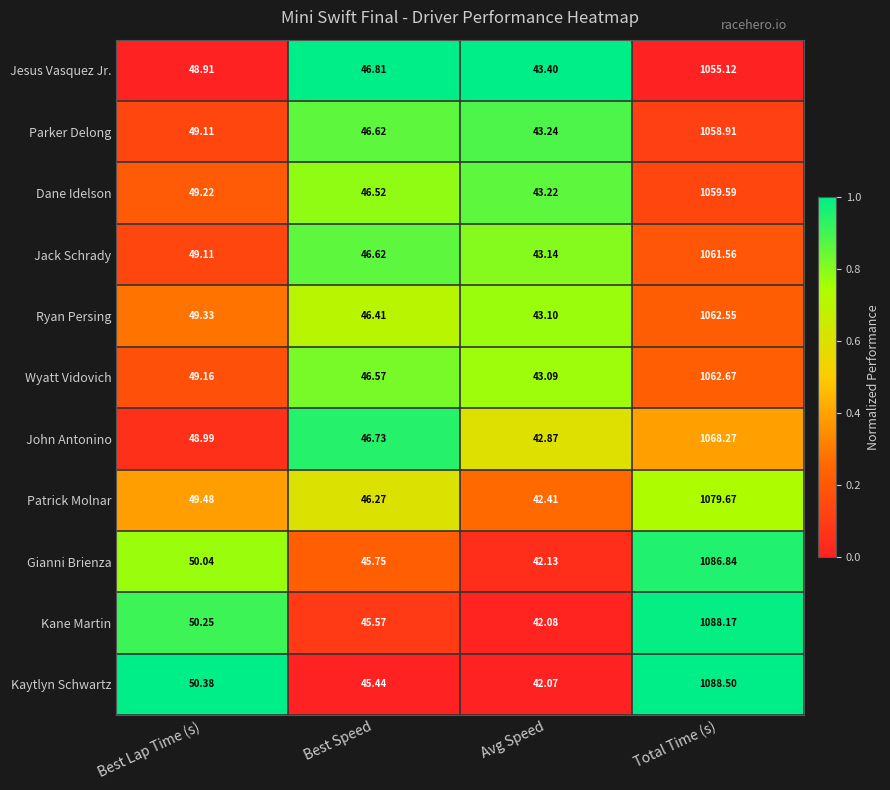

Where is Dane Idelson nearest to the value 551?

Best Lap Time (s)